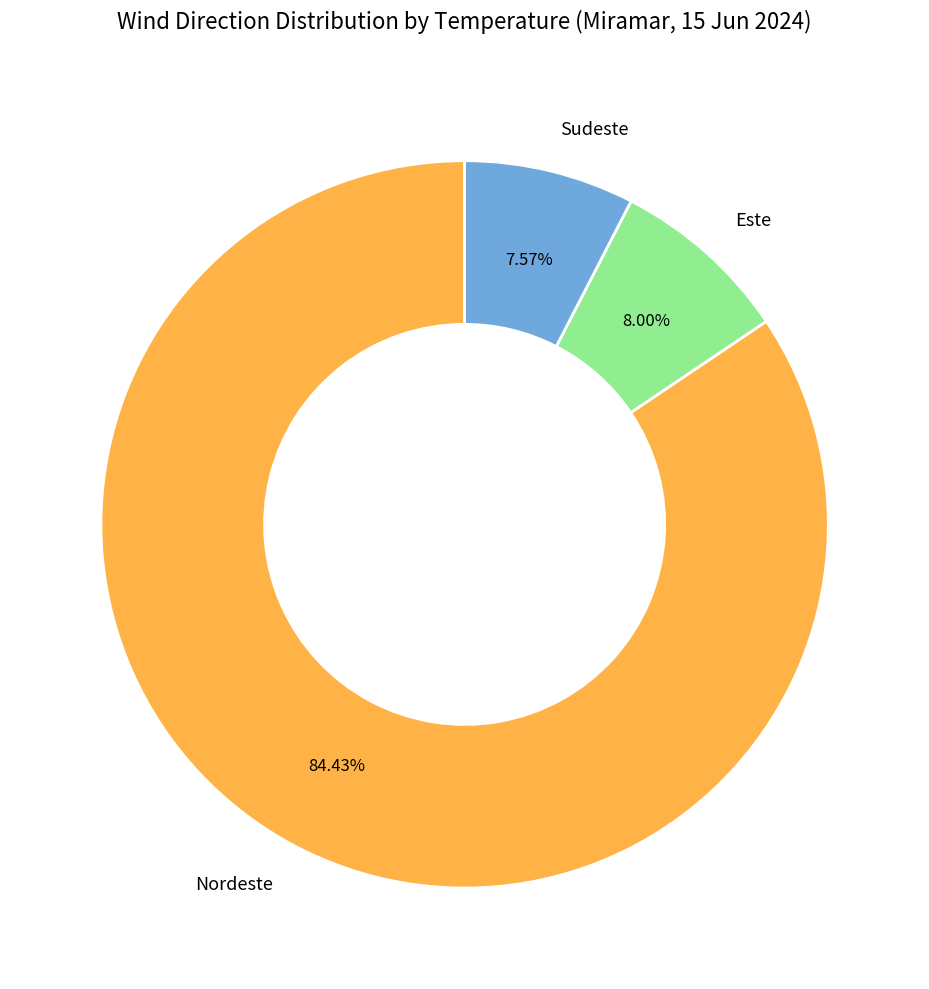

Which slice is the largest?

Nordeste